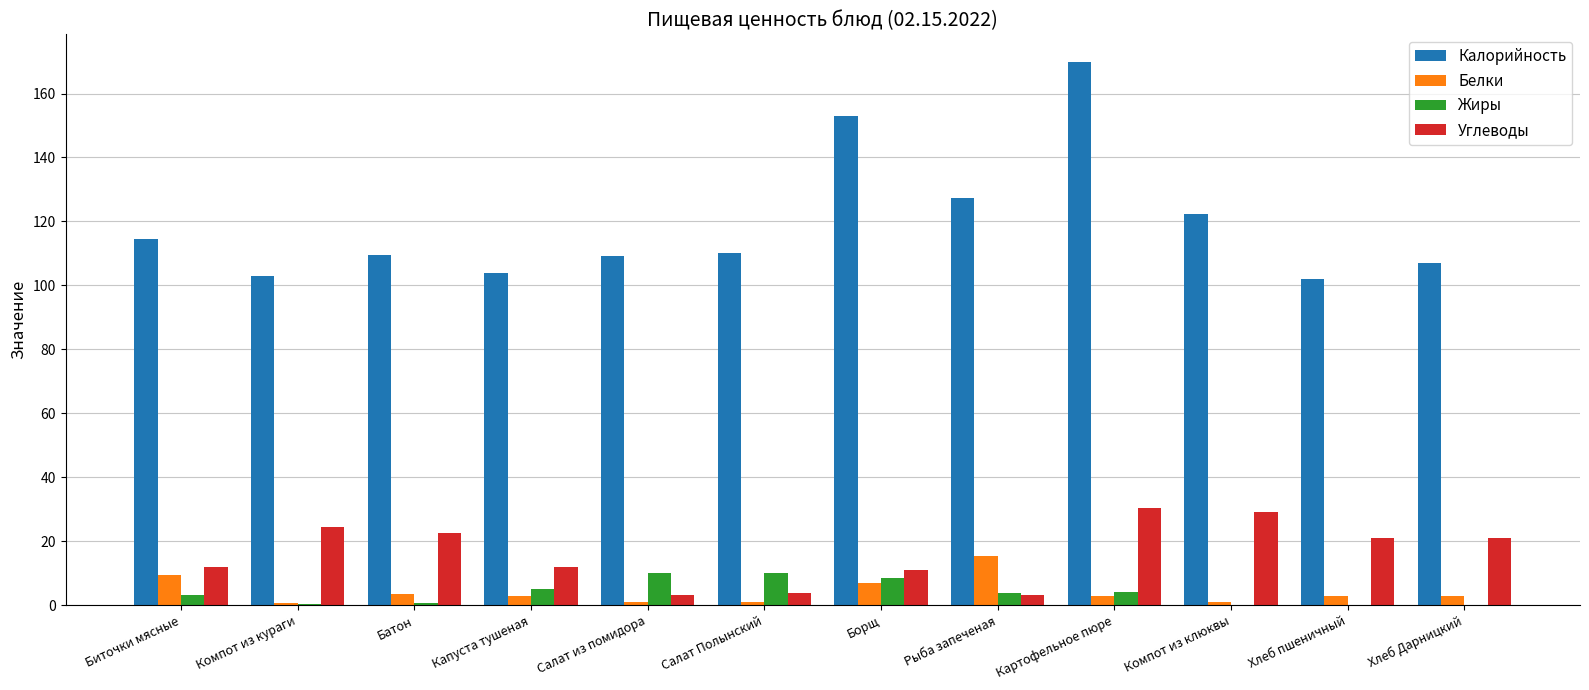

How many categories are shown in the chart?

12